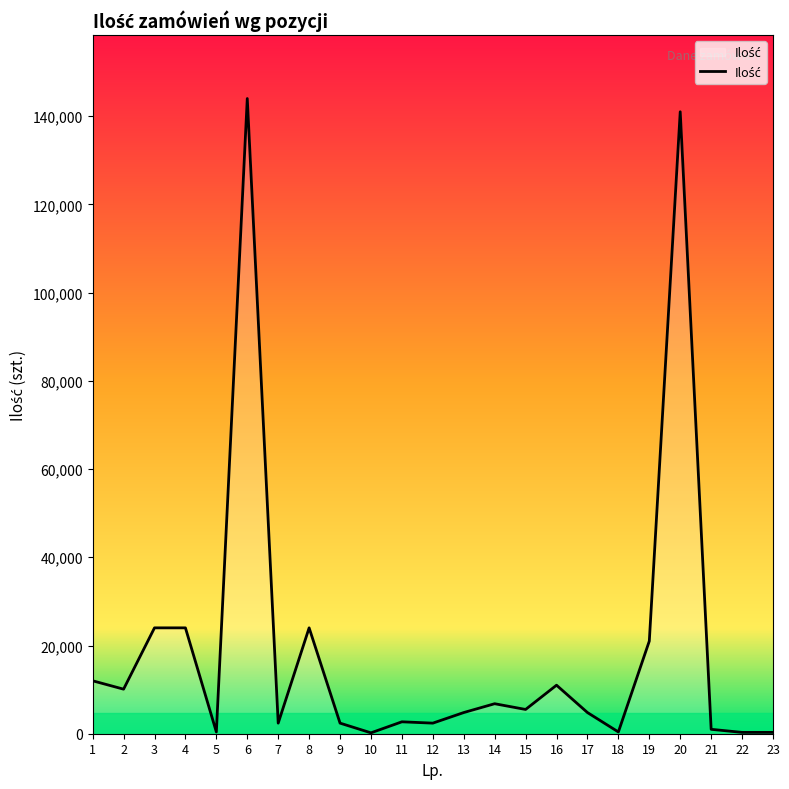

What is the sum of the values at 19 and 9?

23400.0